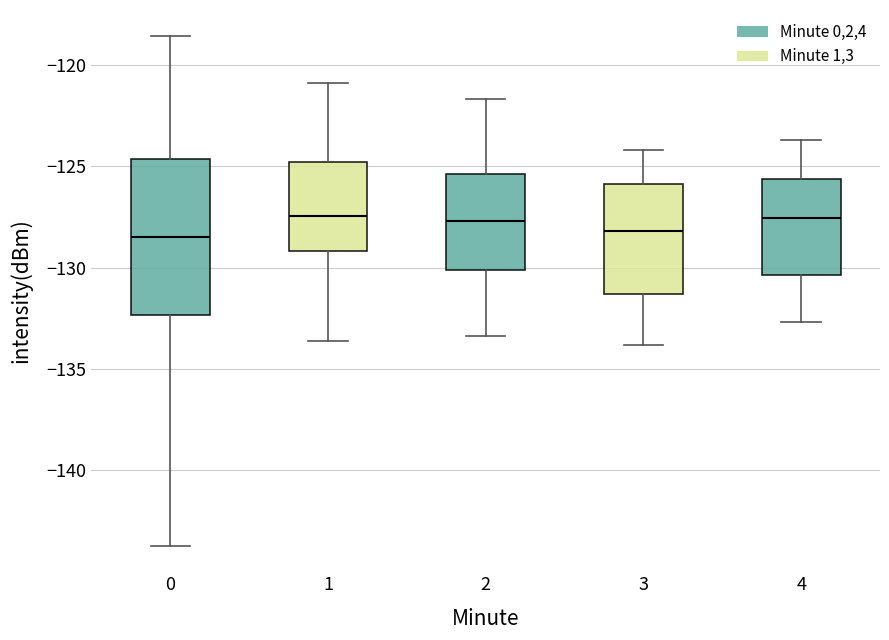

Reading left to right, read every box against the y-axis: the position of its median line, the range the box covers, and the ends of its whiskers. The values are not printed on the chart, so give them approximately, as read against the axis.

0: median -128.5, box -132.5 to -124.5, whiskers -143.5 to -118.5
1: median -127.5, box -129.0 to -125.0, whiskers -133.5 to -121.0
2: median -127.5, box -130.0 to -125.5, whiskers -133.5 to -121.5
3: median -128.0, box -131.5 to -126.0, whiskers -134.0 to -124.0
4: median -127.5, box -130.5 to -125.5, whiskers -132.5 to -123.5